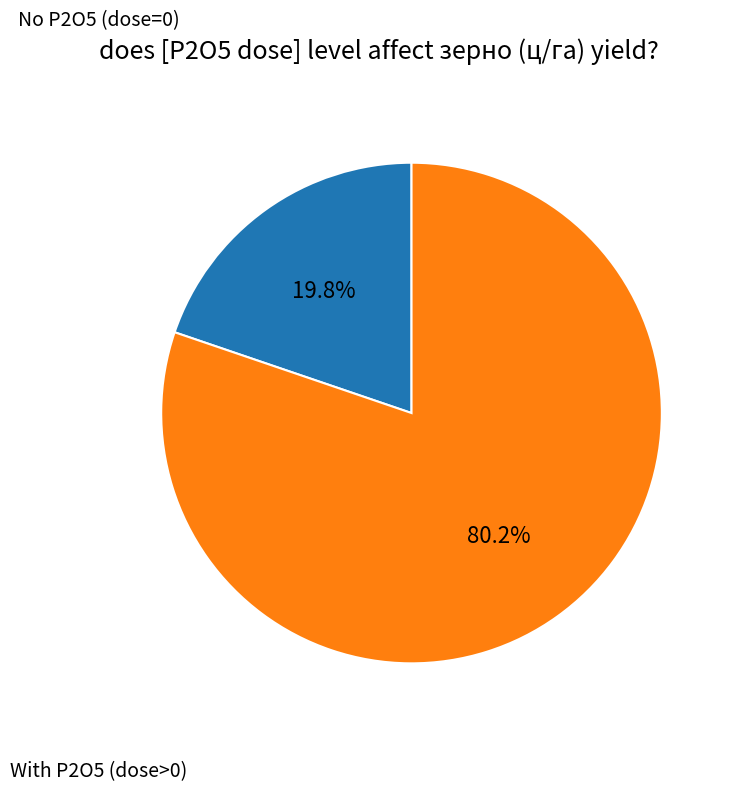

Does any single category account for the majority?

Yes